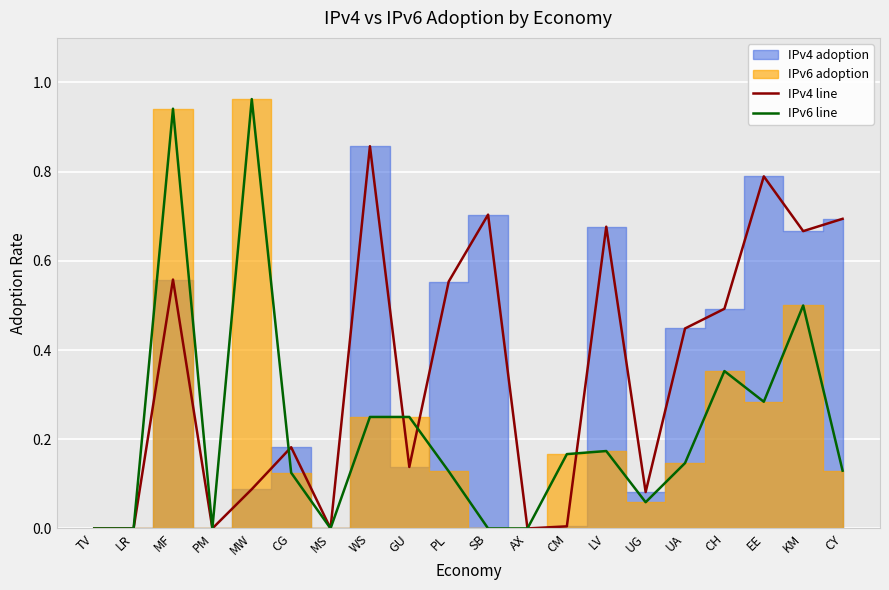

What is the total value across all series at UG?

0.1